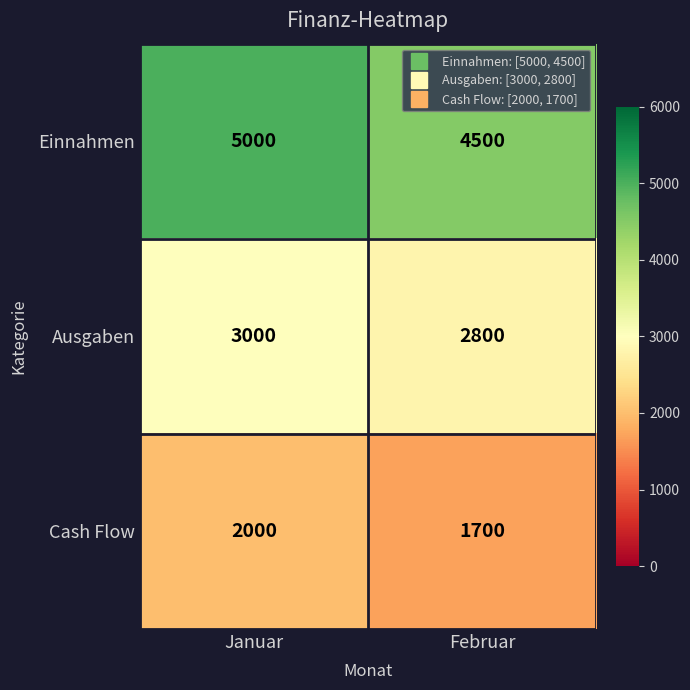

Which series has the largest total across all categories?

Einnahmen